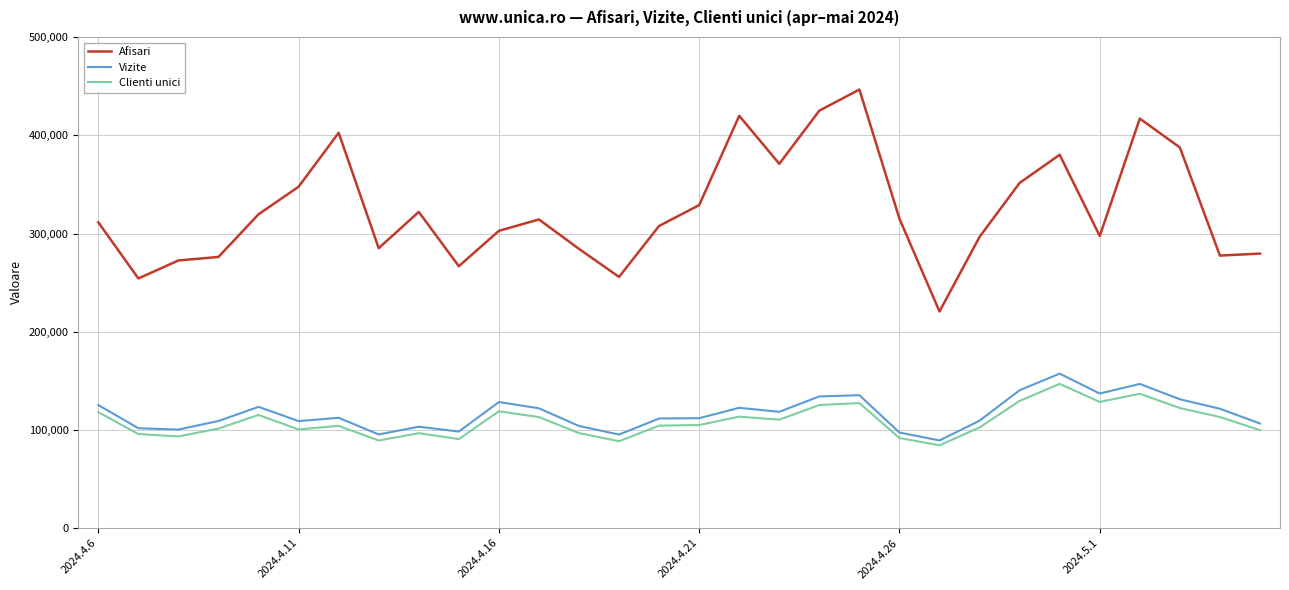

How many distinct data groups are displayed?

3